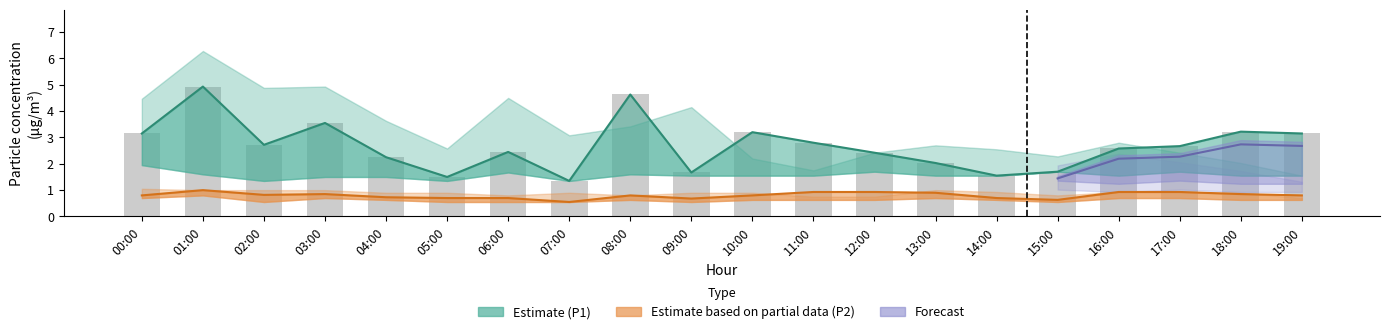

At how many categories does at least one series exceed 3?

12